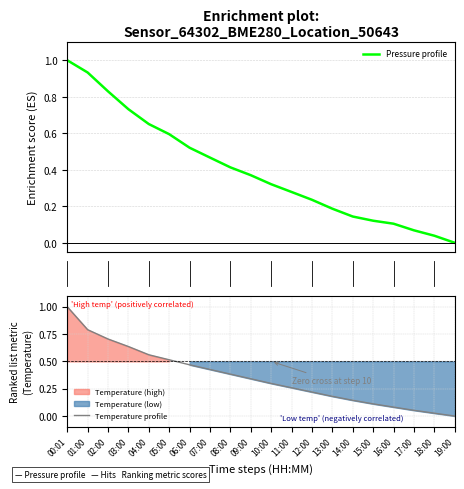

Is it true that Temperature profile equals 0.7 at 02:00?

True